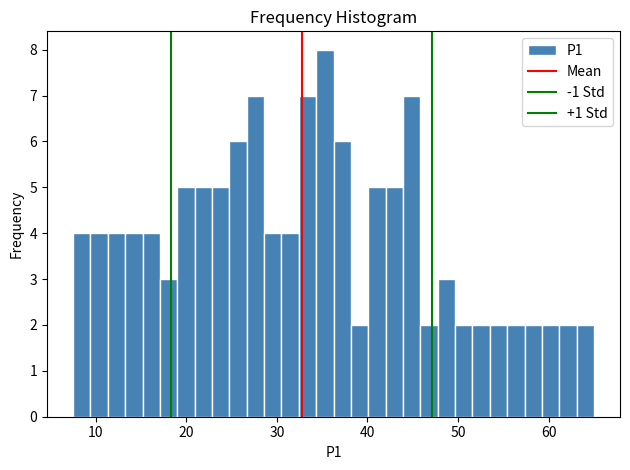

Read against the x-axis, roughly where is the centre of the tallest bar?

35